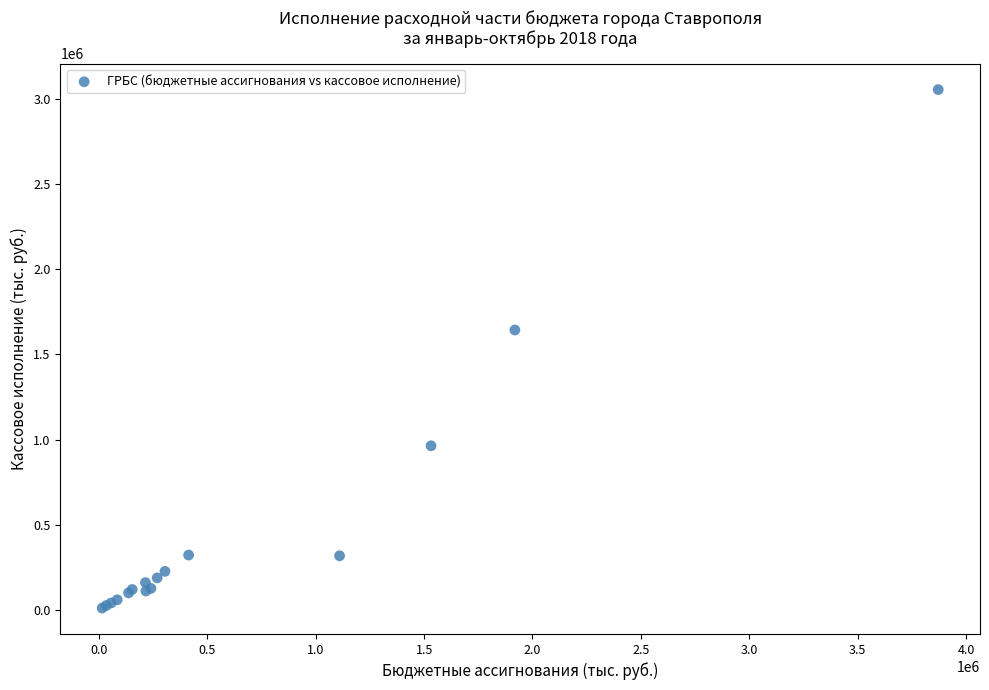

What Y value in the scatter plot is closest to 1532167?

1642740